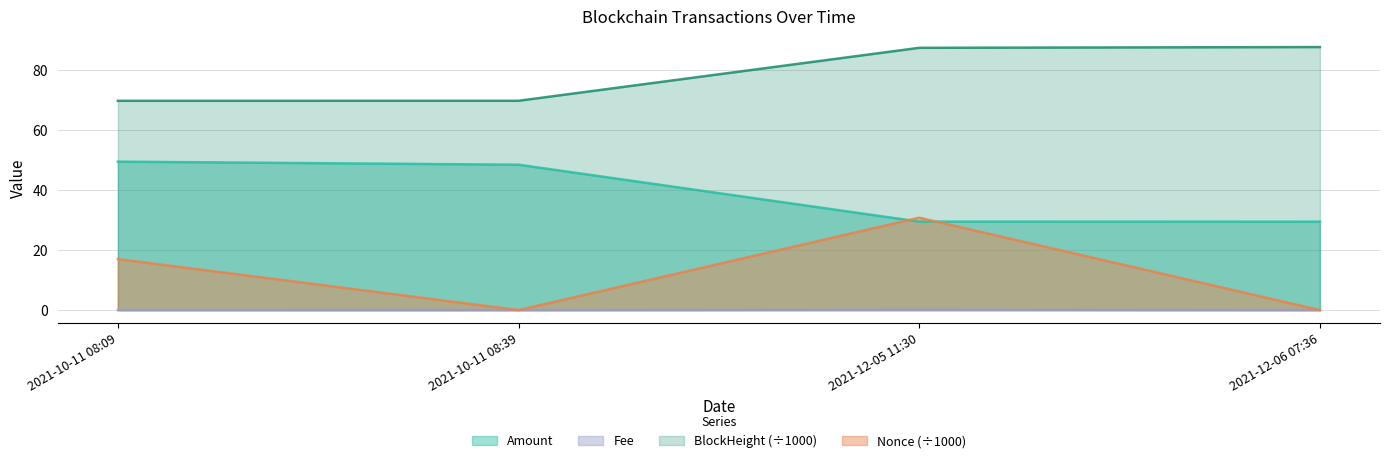

What is the value of the Amount point at the 3rd from the left?

29.5